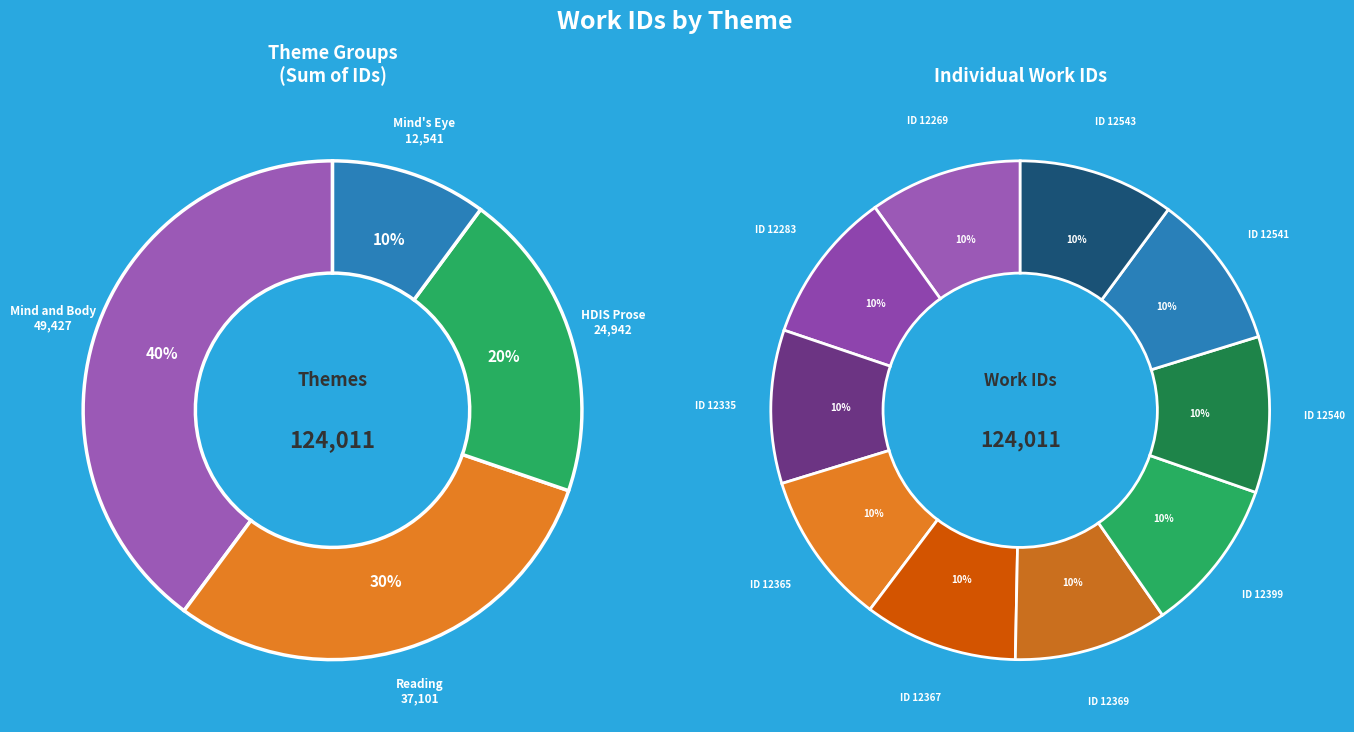

To the nearest percent, what is the combined percentage of 12540 and 12541?

20%